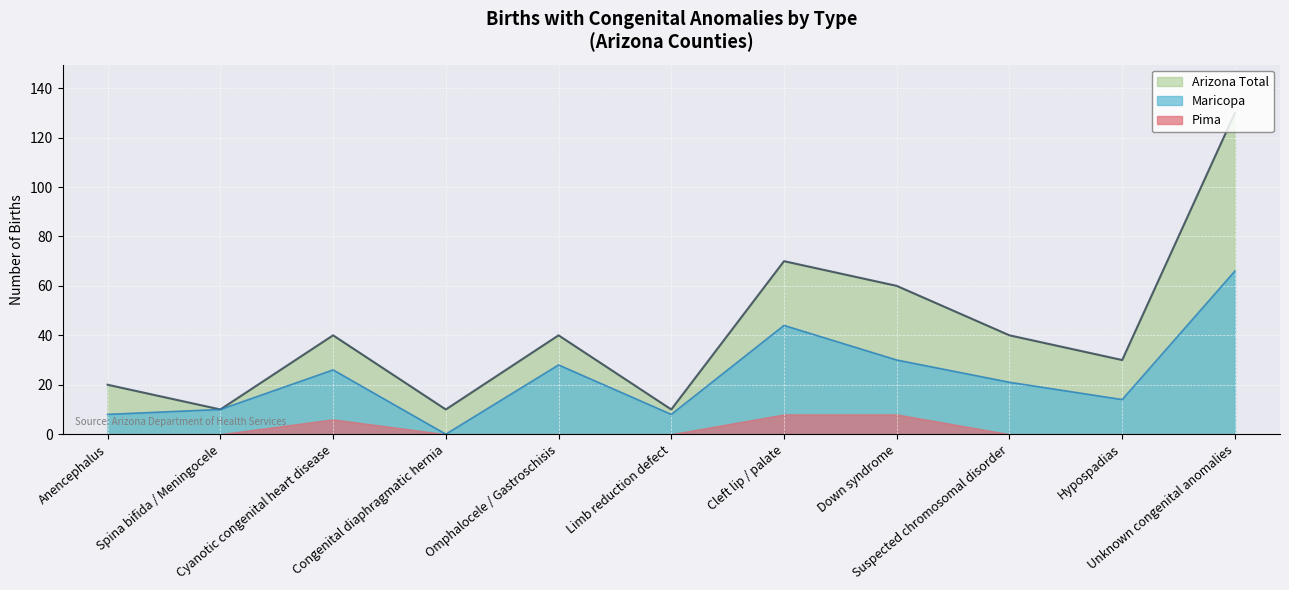

In Maricopa, how many points are lower than both neighbors (excluding endpoints)?

3